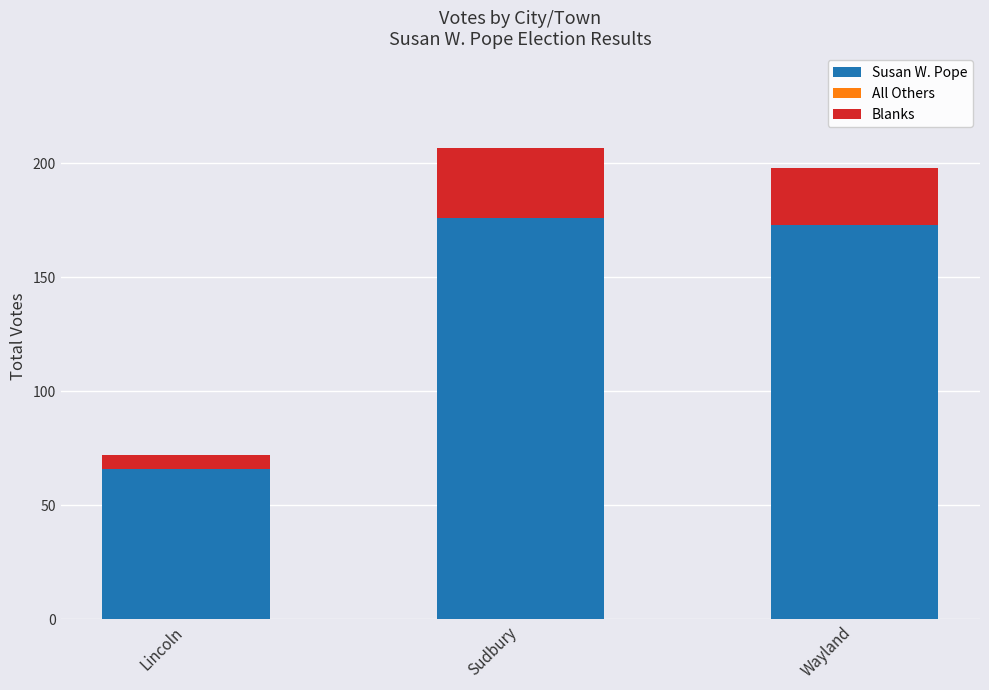

The value of Susan W. Pope at Wayland is 173. True or false?

True